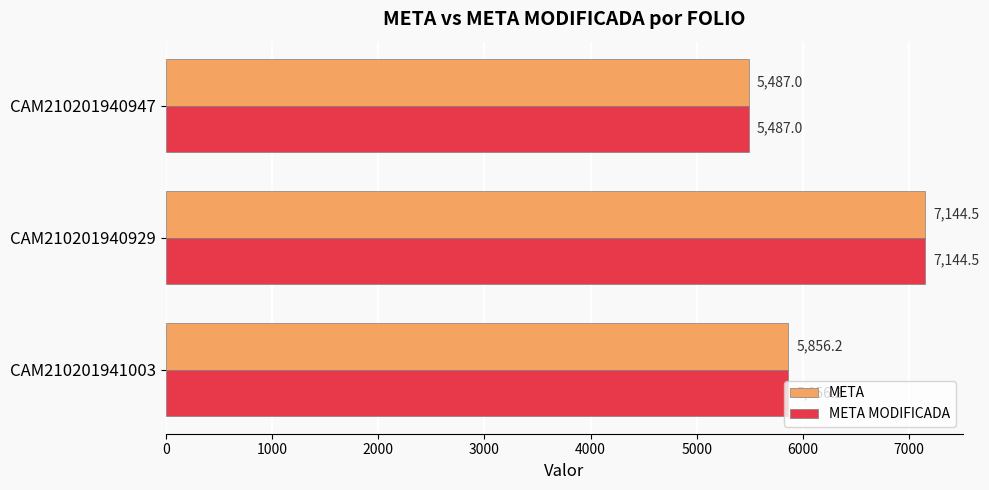

List the labels in order of META MODIFICADA value, smallest first.

CAM210201940947, CAM210201941003, CAM210201940929